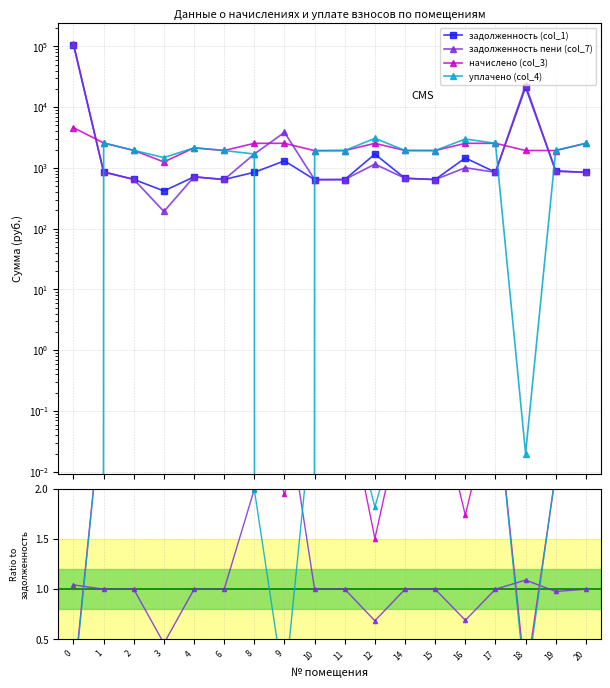

List the series in order of their peak value, lowest first.

задолженность пени (col_7), начислено (col_3), уплачено (col_4), задолженность (col_1)